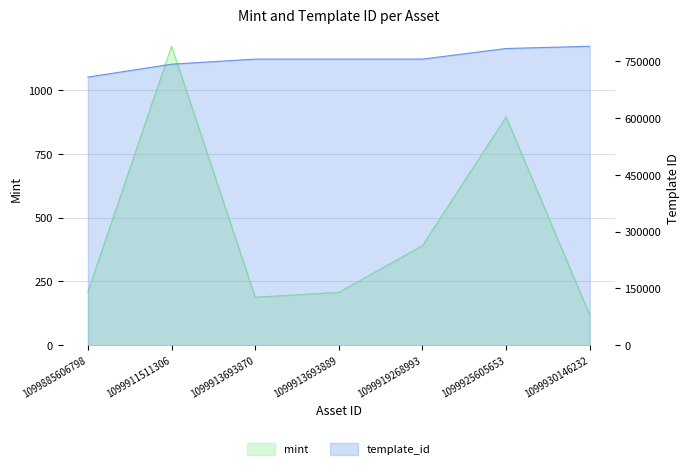

Rank the series at 1099925605653 from highest to lowest value.

template_id, mint